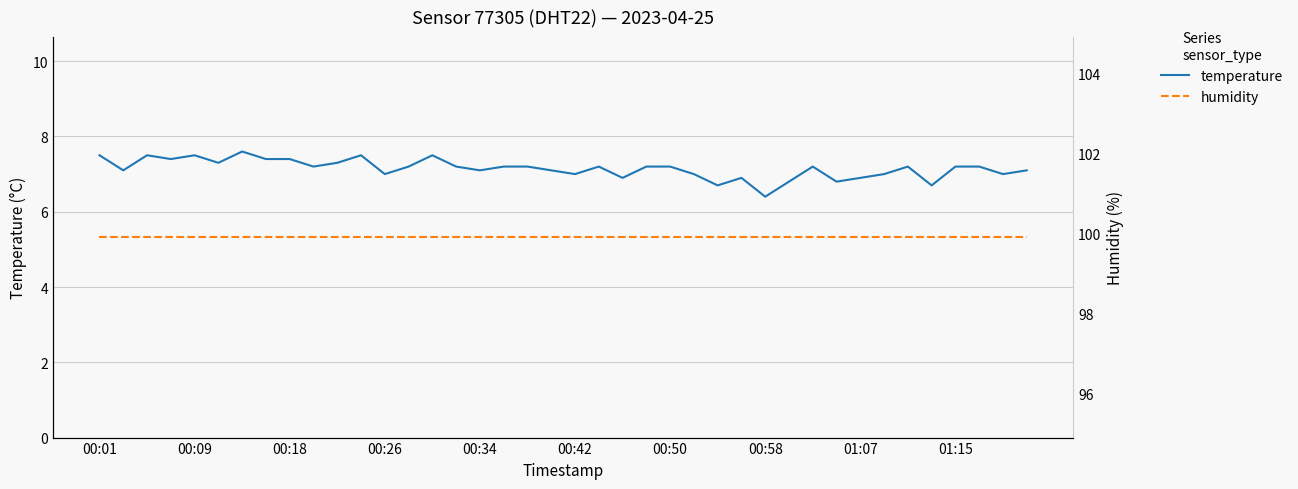

True or false: humidity and temperature cross at least once.

False